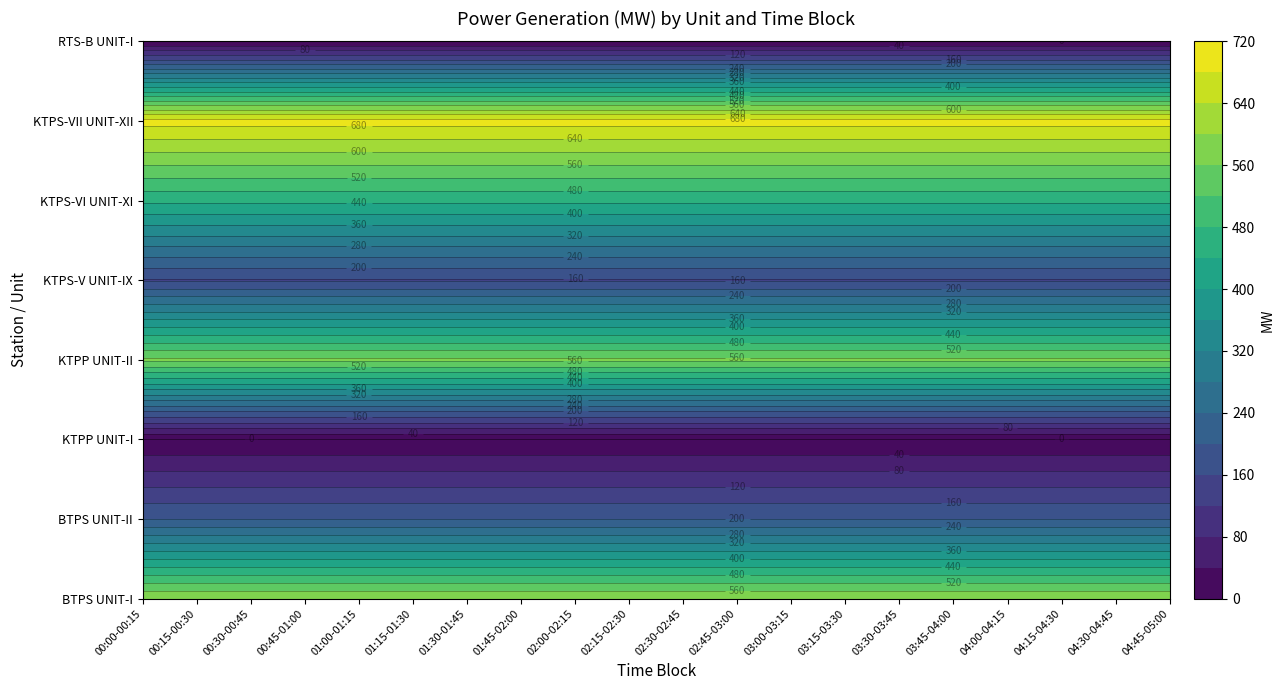

At how many categories does at least one series exceed 439?

20